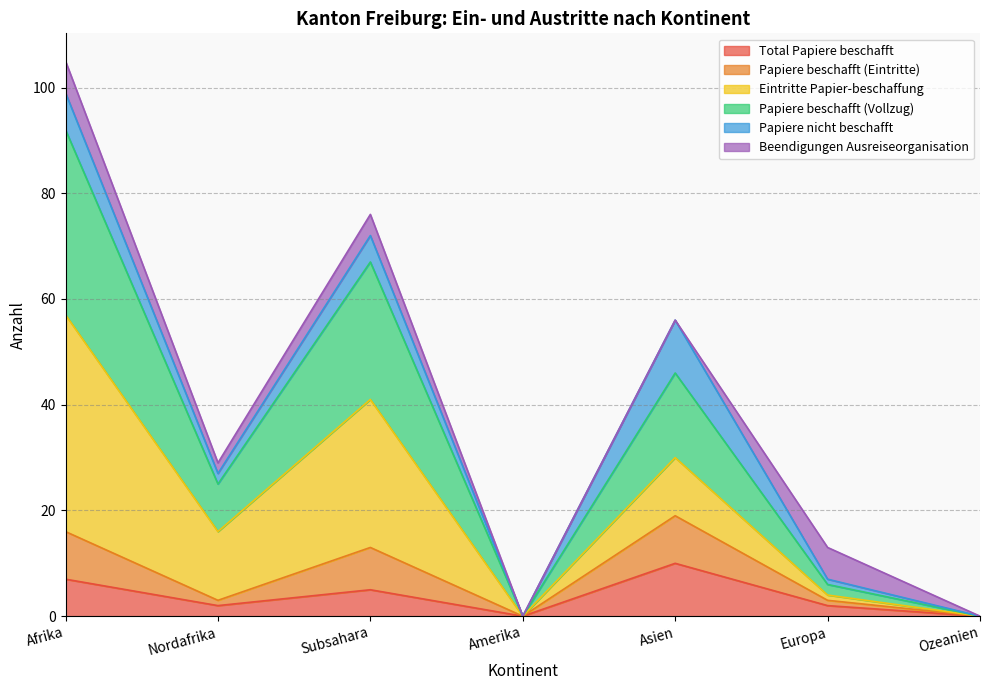

True or false: Papiere beschafft (Eintritte) and Total Papiere beschafft cross at least once.

False